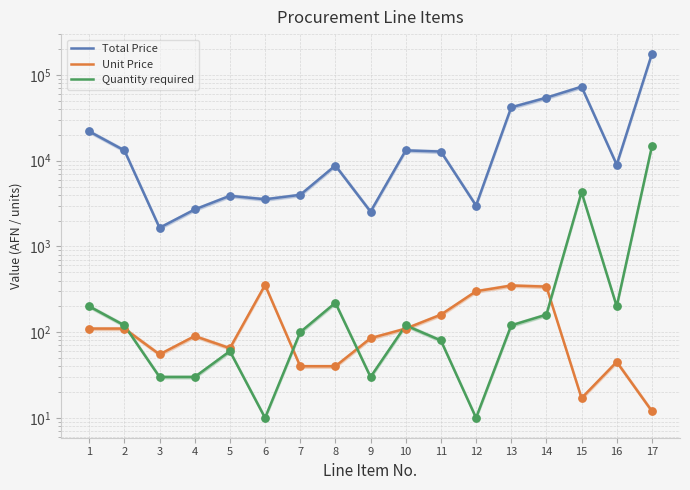

What is the total value across all series at 9?

2665